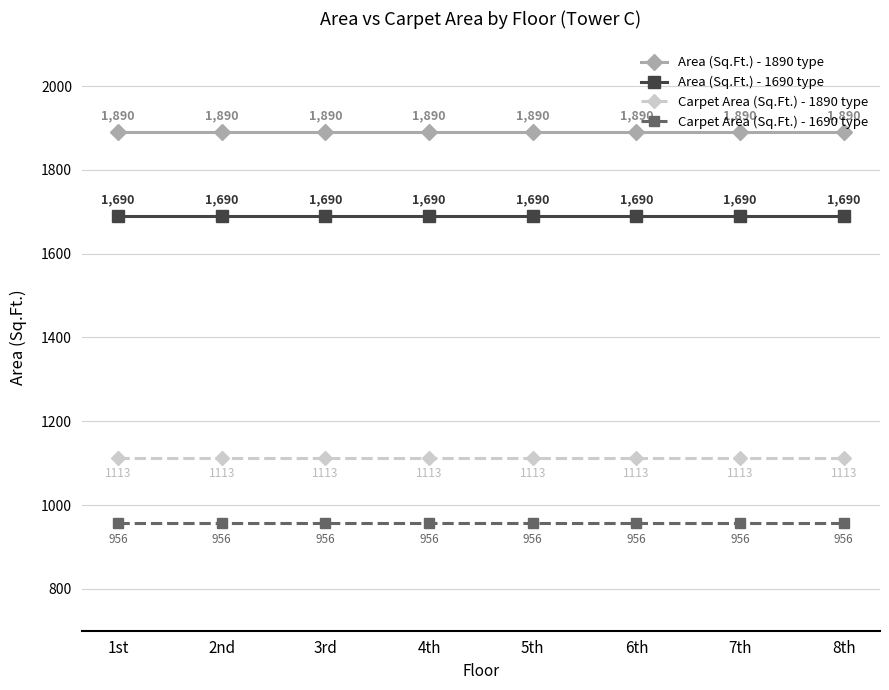

What is the label of the 6th point from the right?

3rd